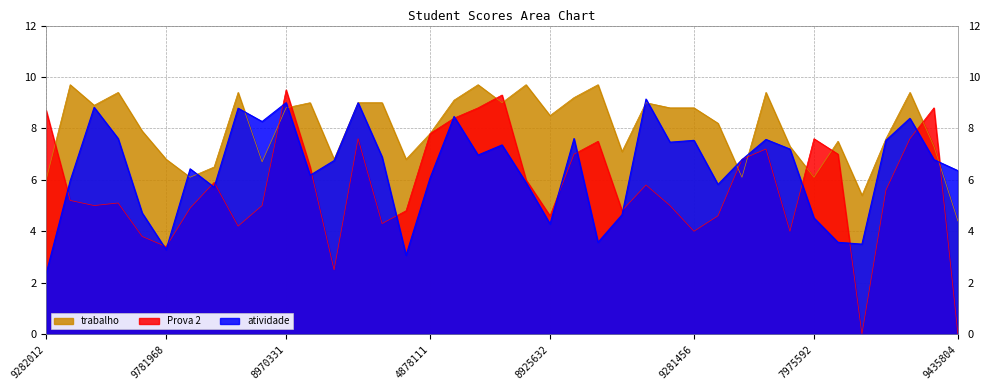

What is the label of the 12th point from the left?

7976190